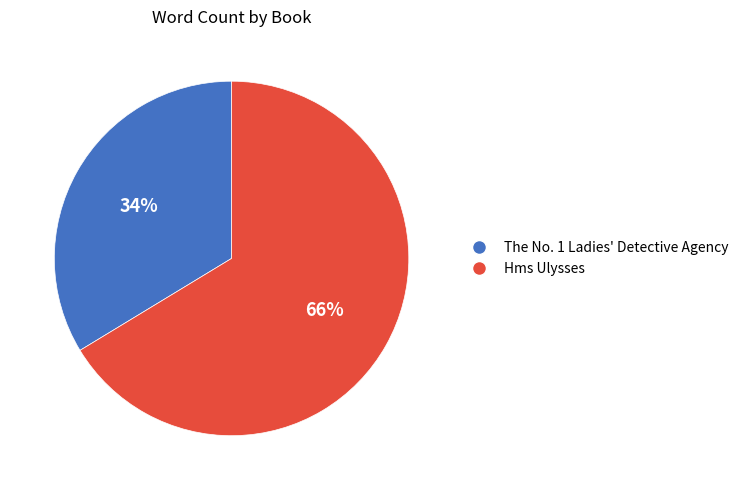

Which has a higher value, Hms Ulysses or The No. 1 Ladies' Detective Agency?

Hms Ulysses